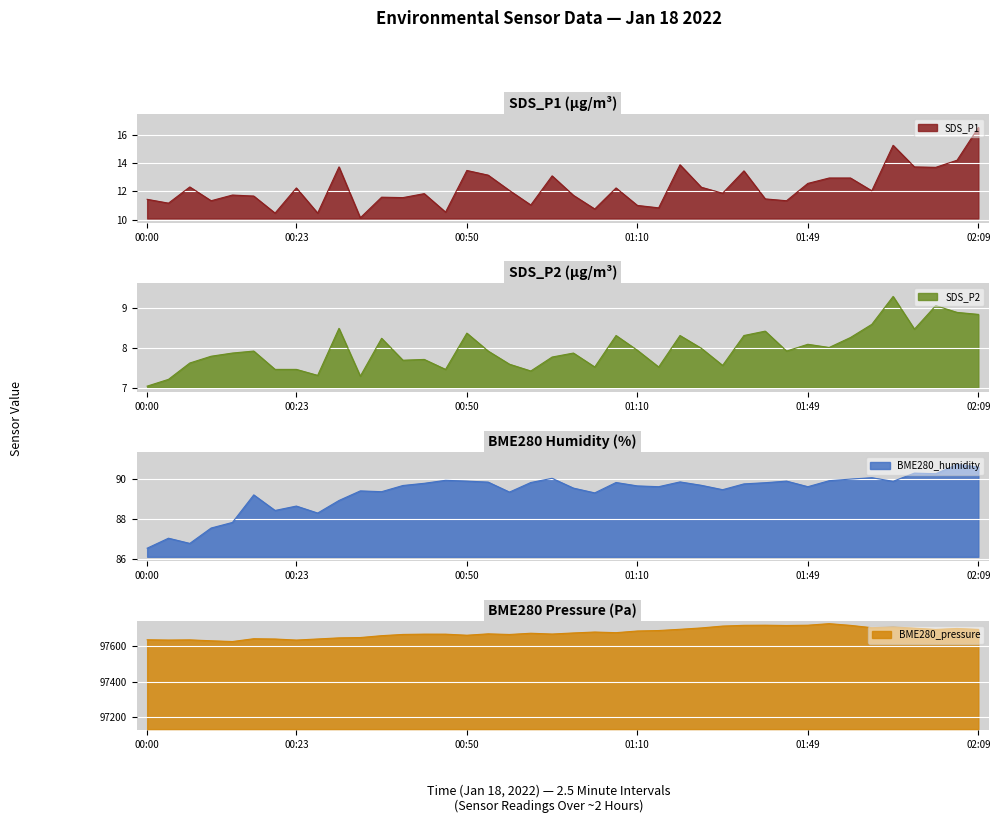

Where is the first local minimum for SDS_P1?

00:03